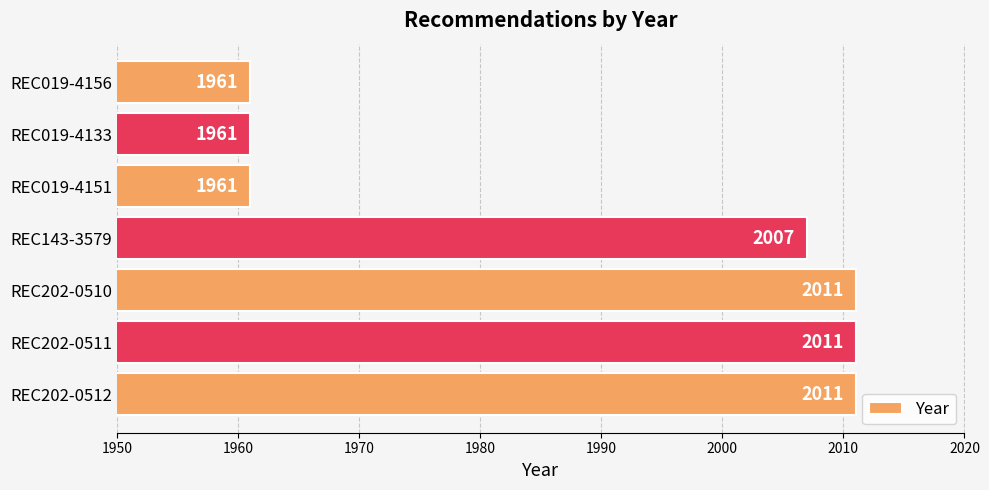

How many bars are there in total?

7